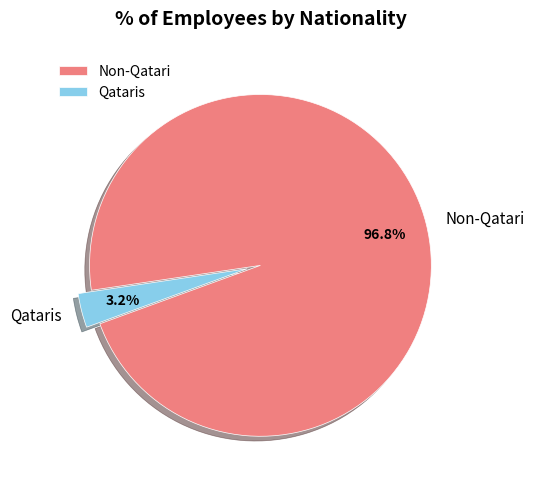

Is the sum of Qataris and Non-Qatari greater than half?

Yes